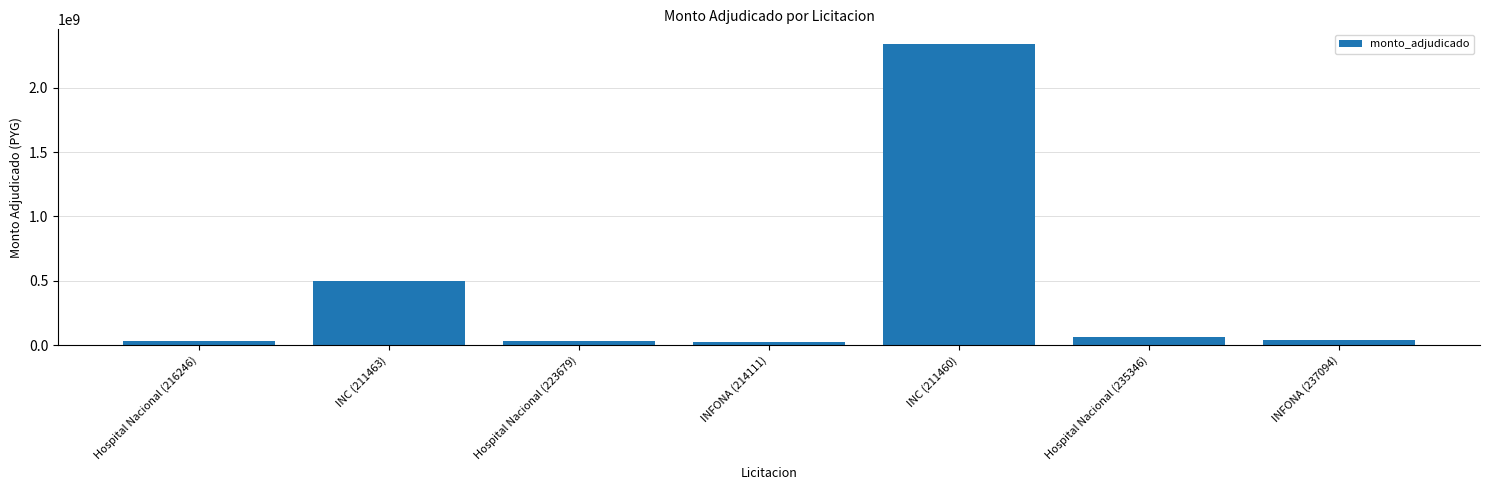

The value at Hospital Nacional (223679) is 32455000. True or false?

True